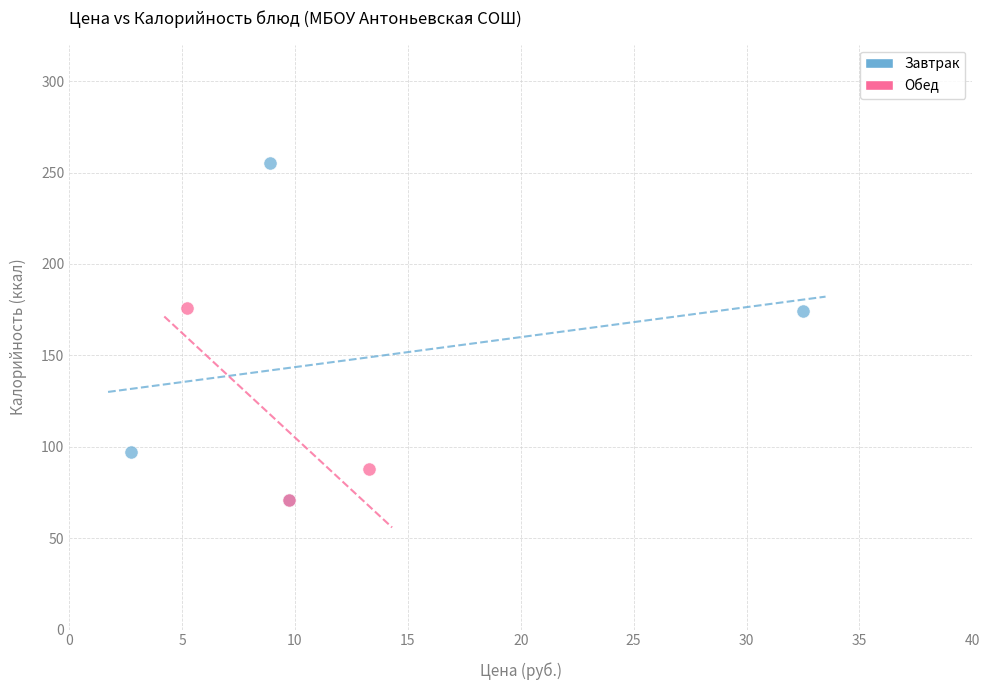

Which series contains the highest Y value?

Завтрак